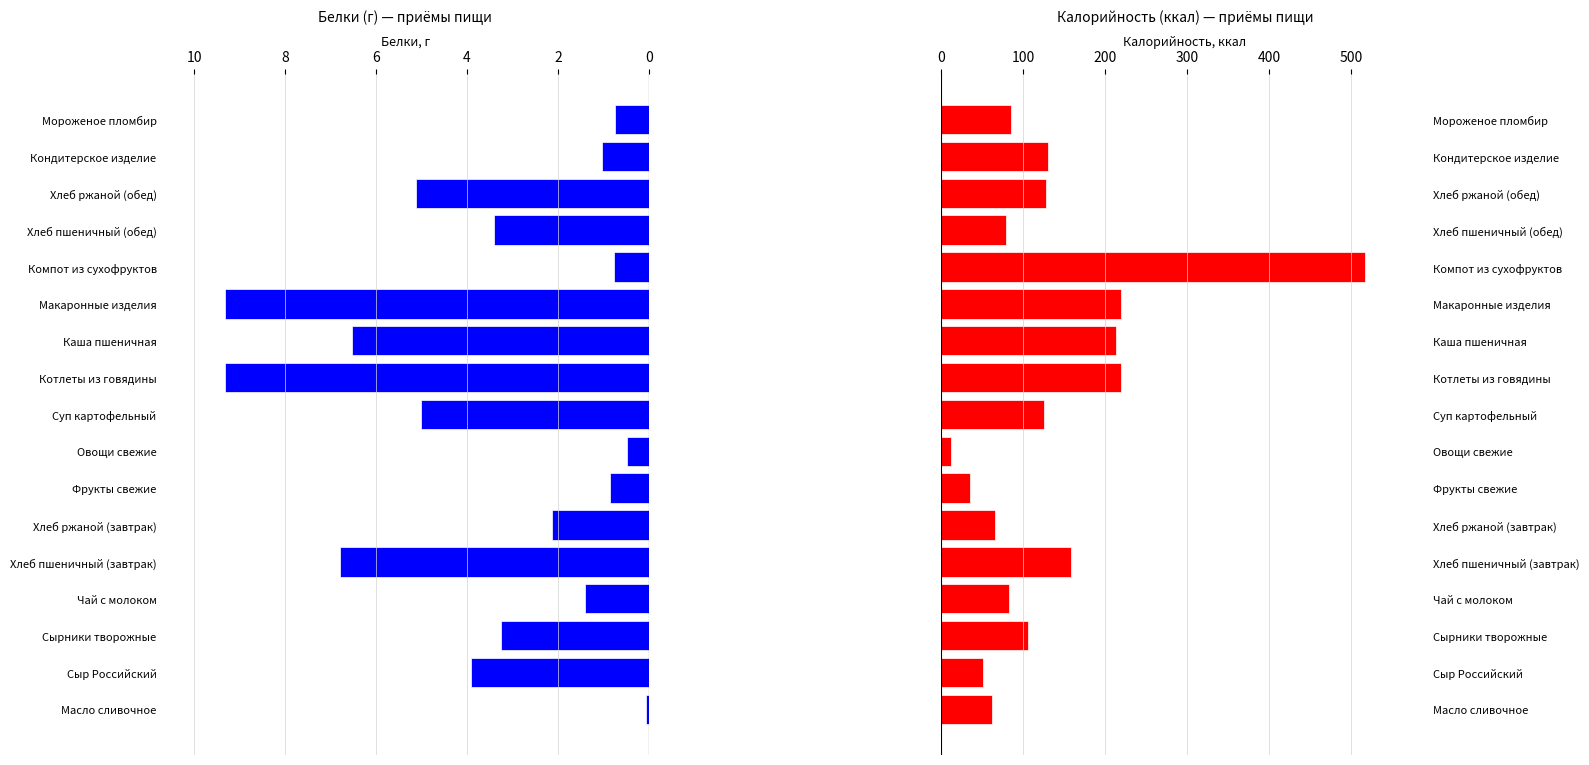

What is the lowest value of the Белки, г series?

0.1